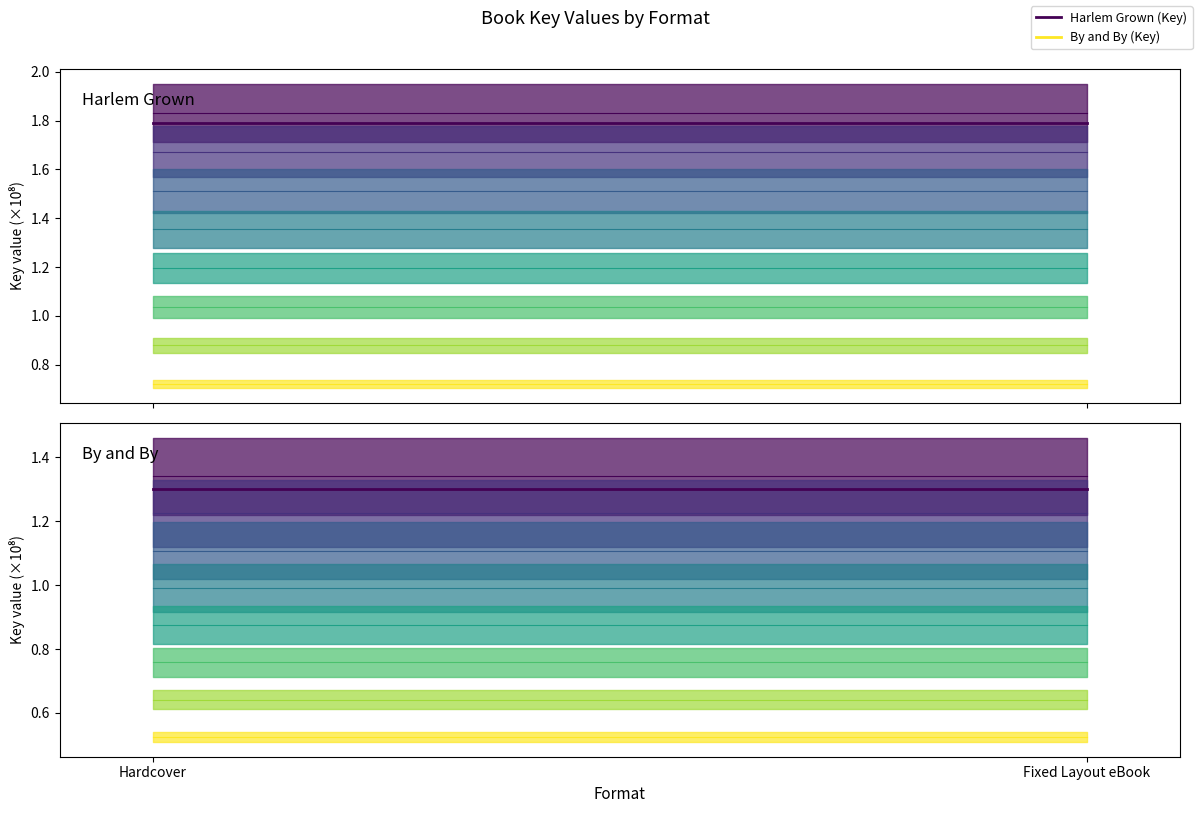

What is the label of the 2nd point from the left?

Fixed Layout eBook